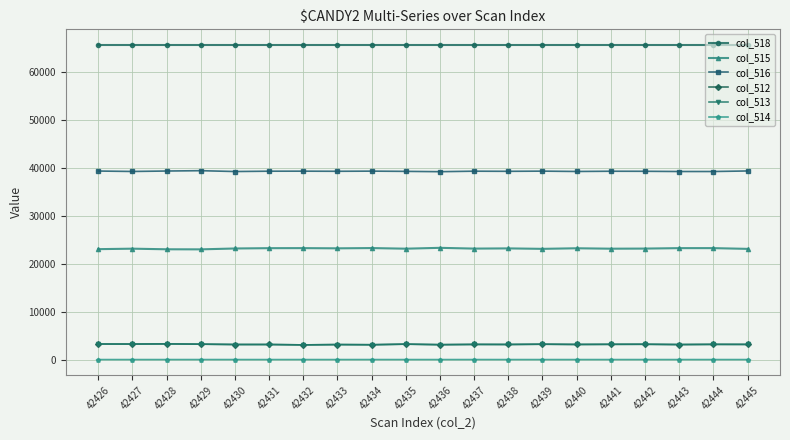

Does the chart have visible grid lines?

Yes